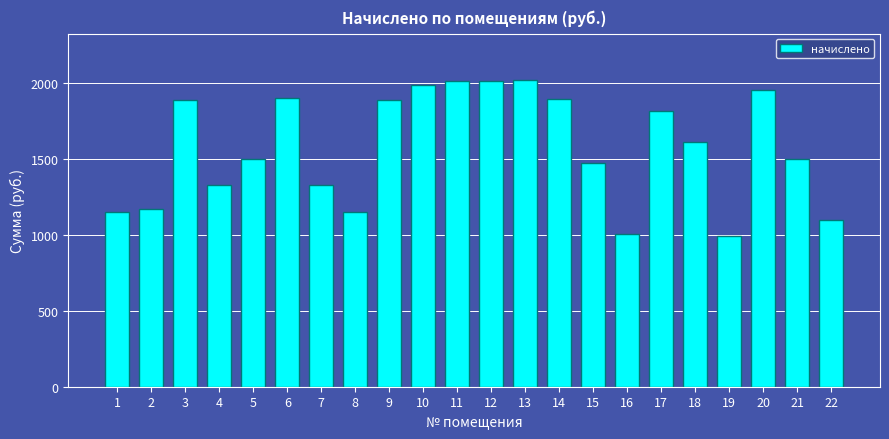

Is it true that the value at 14 is 1893.5?

True